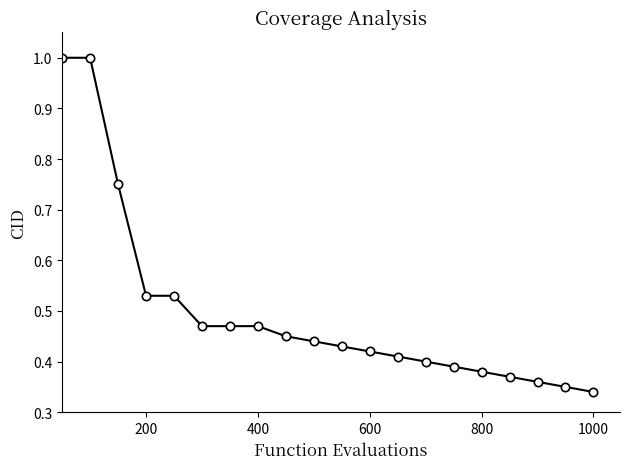

What is the greatest value displayed?

1.0